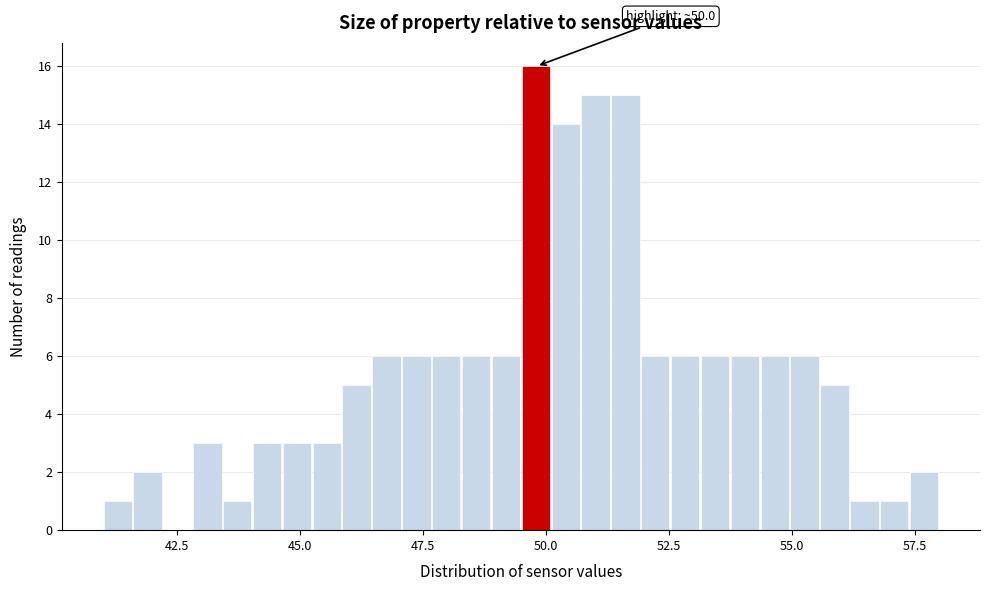

Read against the x-axis, roughly where is the centre of the tallest bar?

50.0